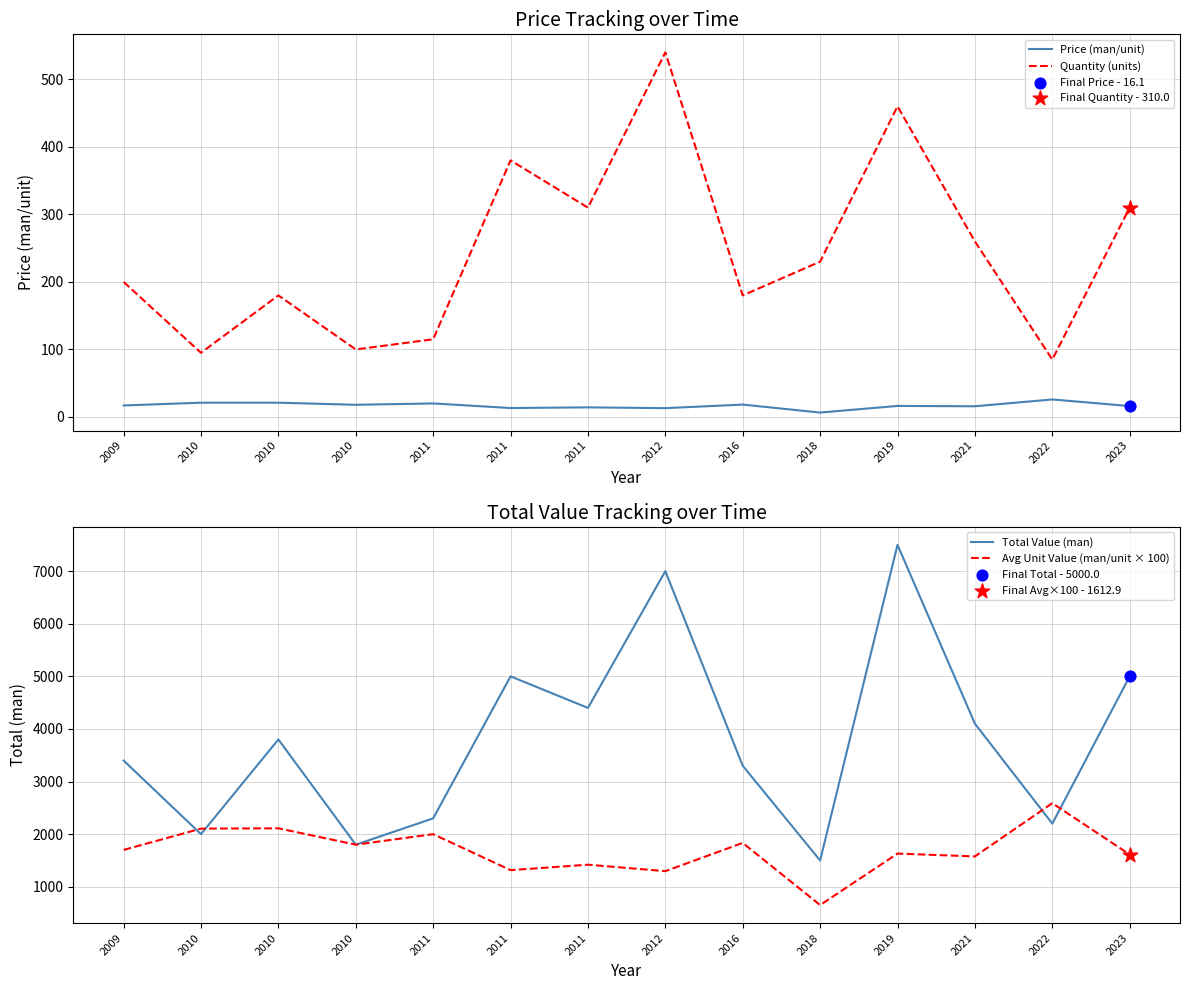

At how many categories does at least one series exceed 2166?

11